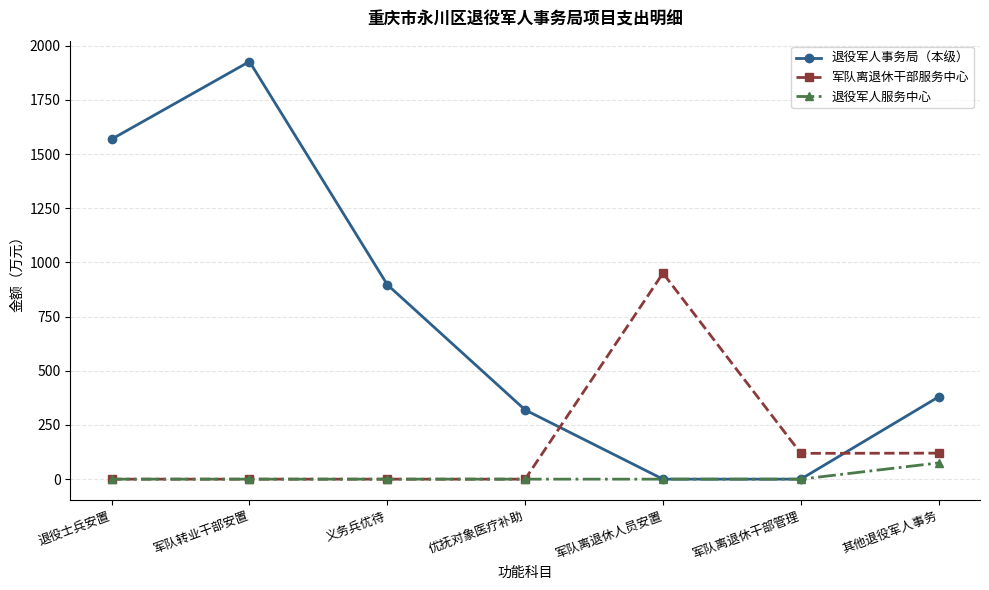

Where do 军队离退休干部服务中心 and 退役军人事务局（本级） first cross each other?

优抚对象医疗补助 and 军队离退休人员安置